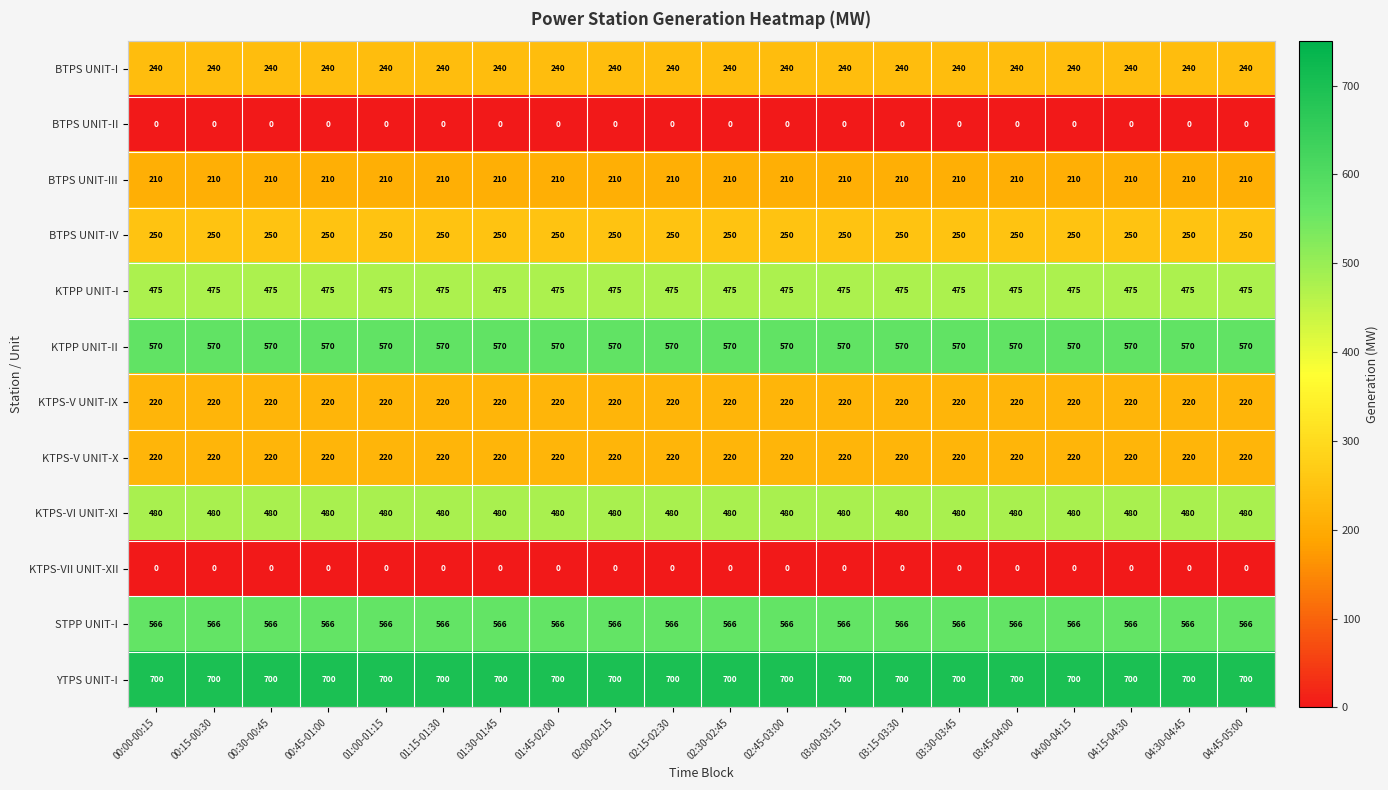

Is it true that YTPS UNIT-I equals 700 at 04:30-04:45?

True